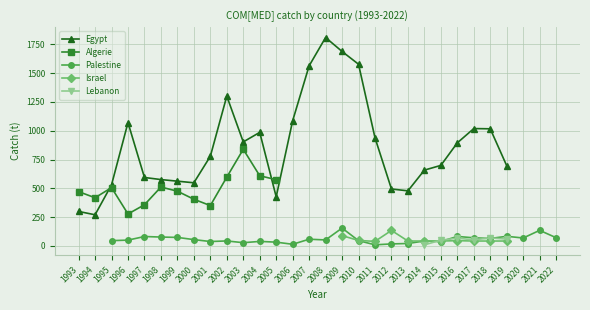

Where is the first local maximum for Palestine?

1997